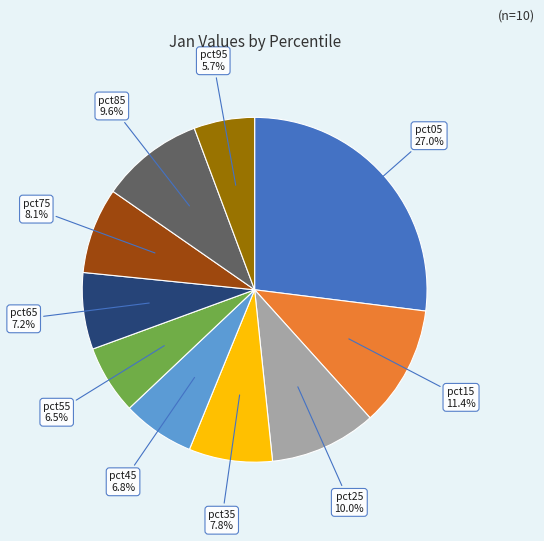

Between pct95 and pct05, which is larger?

pct05